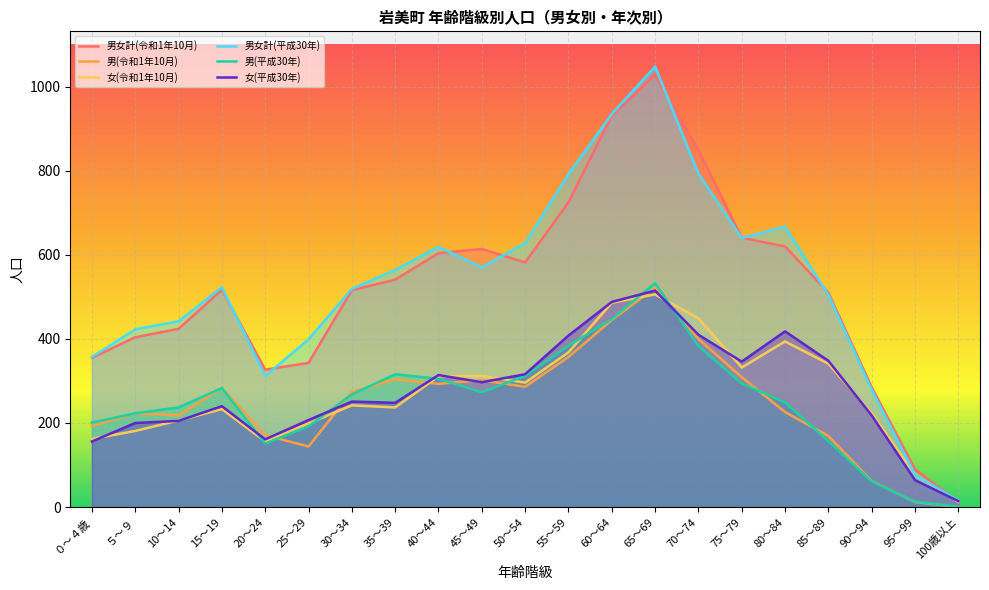

True or false: 男女計(平成30年) and 男(令和1年10月) intersect in this chart.

False